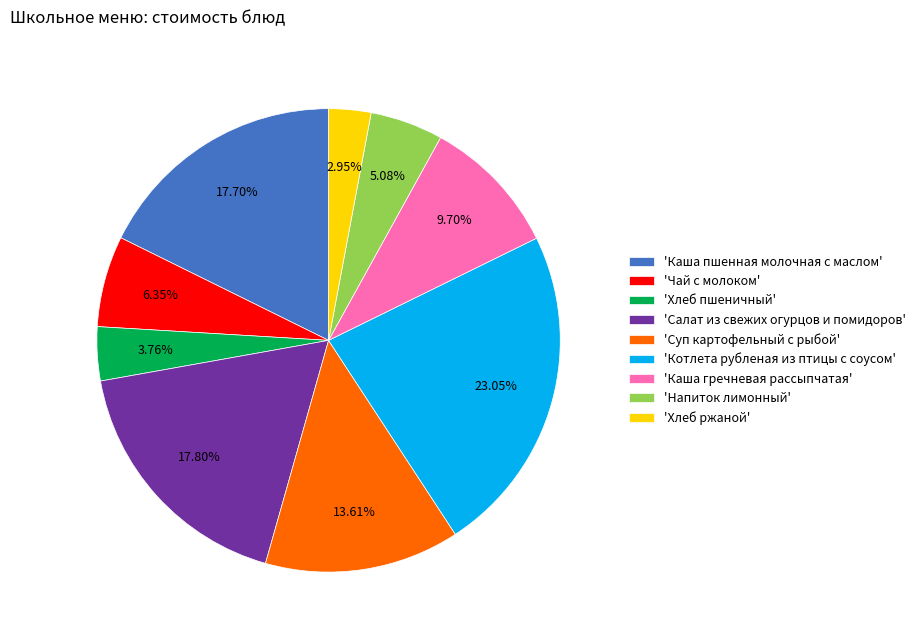

Between 'Напиток лимонный' and 'Каша пшенная молочная с маслом', which is larger?

'Каша пшенная молочная с маслом'